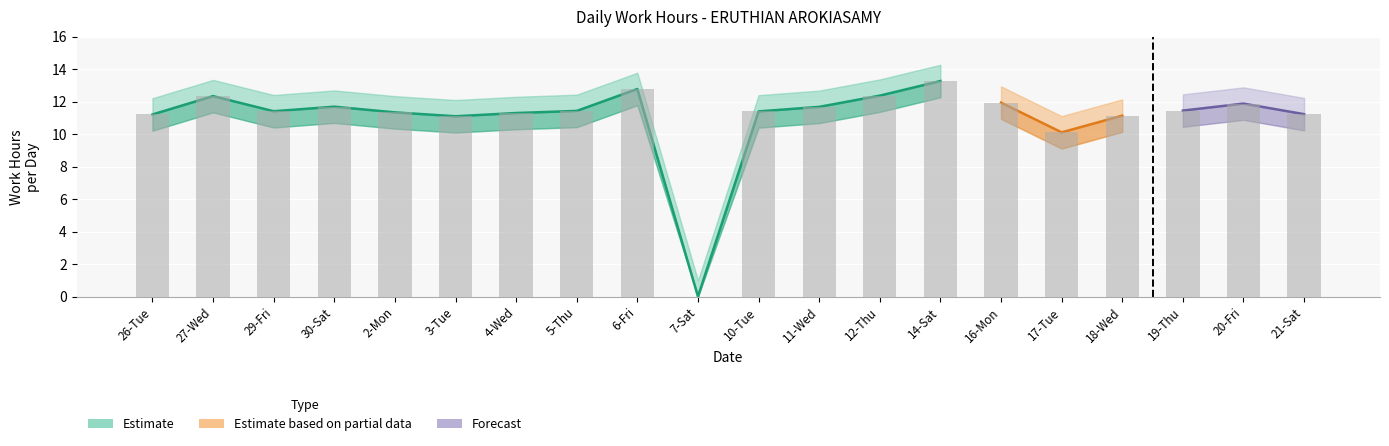

How many values in Low lower band are above zero?

19